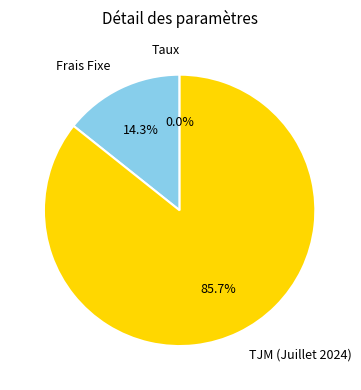

Is there a majority slice in this chart?

Yes